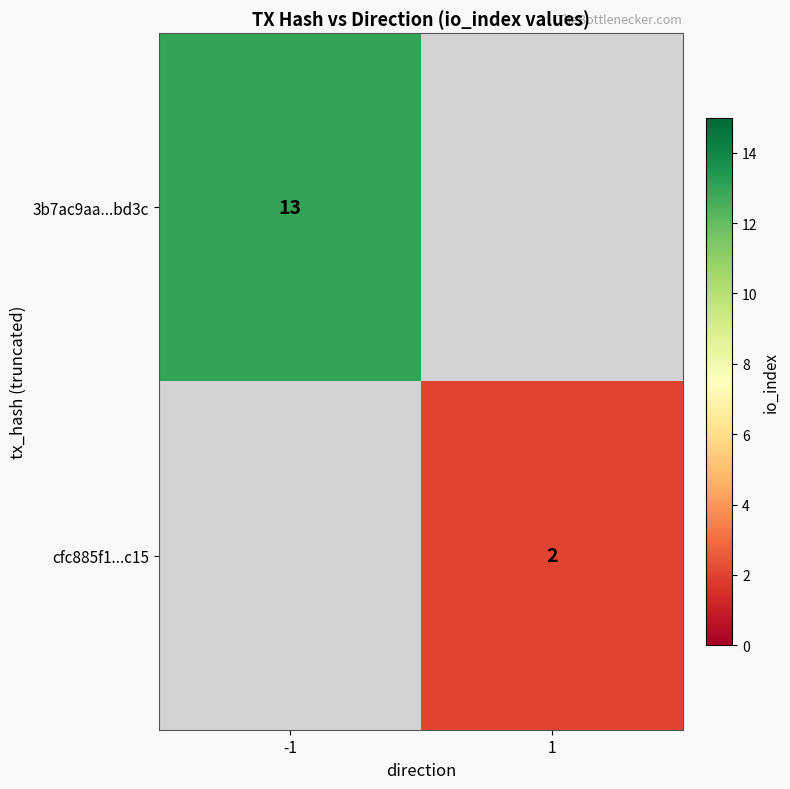

Is the value of 3b7ac9aa...bd3c at -1 greater than the value of cfc885f1...c15 at 1?

Yes